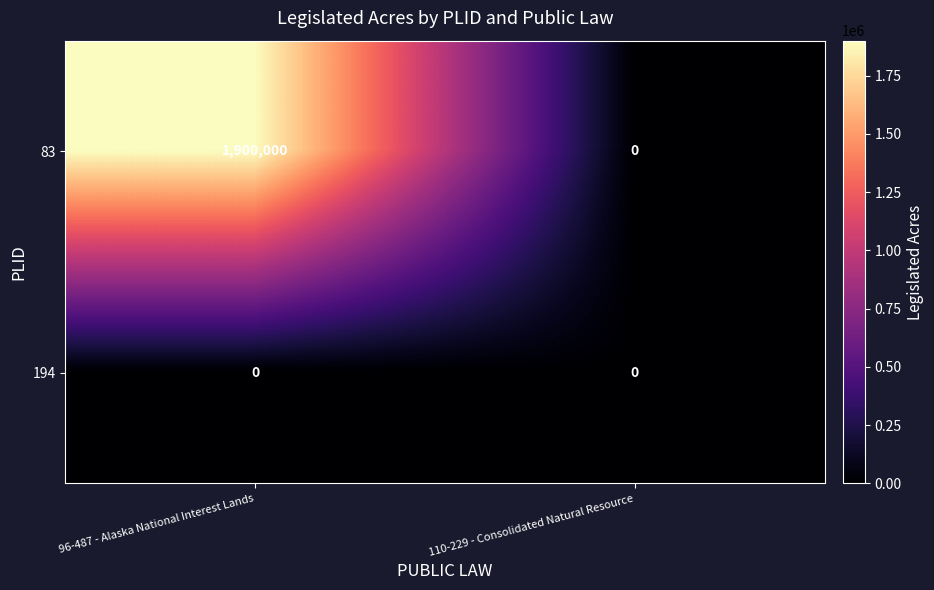

True or false: 194 has a value of 0 at 96-487 - Alaska National Interest Lands.

True